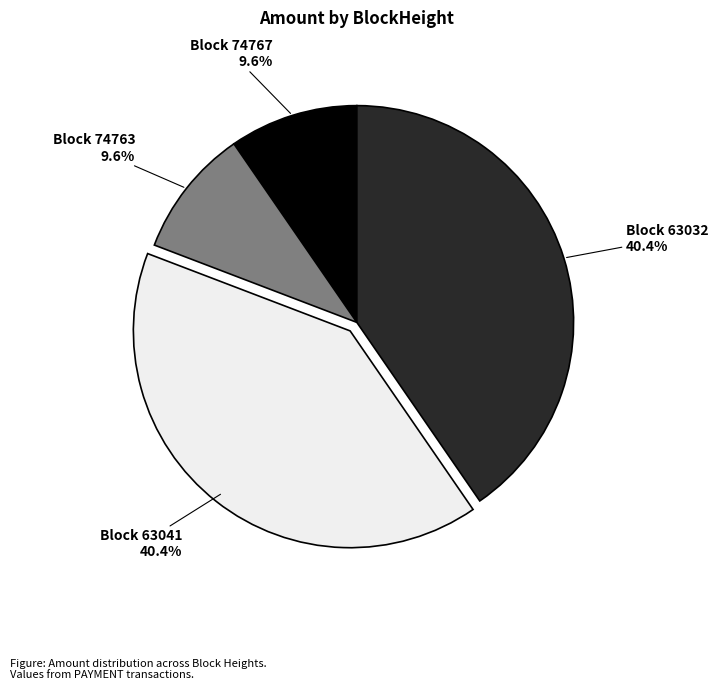

Is there any slice that represents more than half of the pie?

No